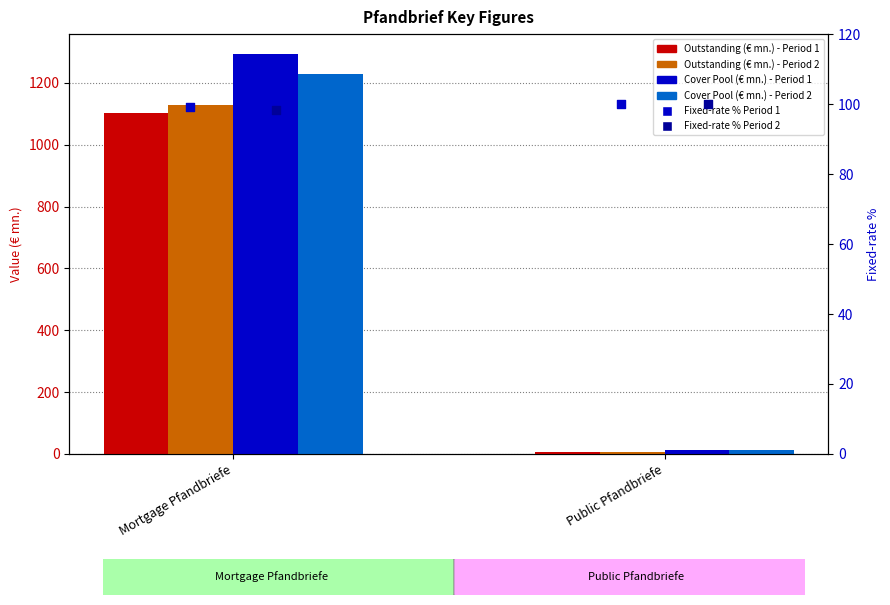

Which series contains the highest Y value?

Cover Pool (€ mn.) - Period 1